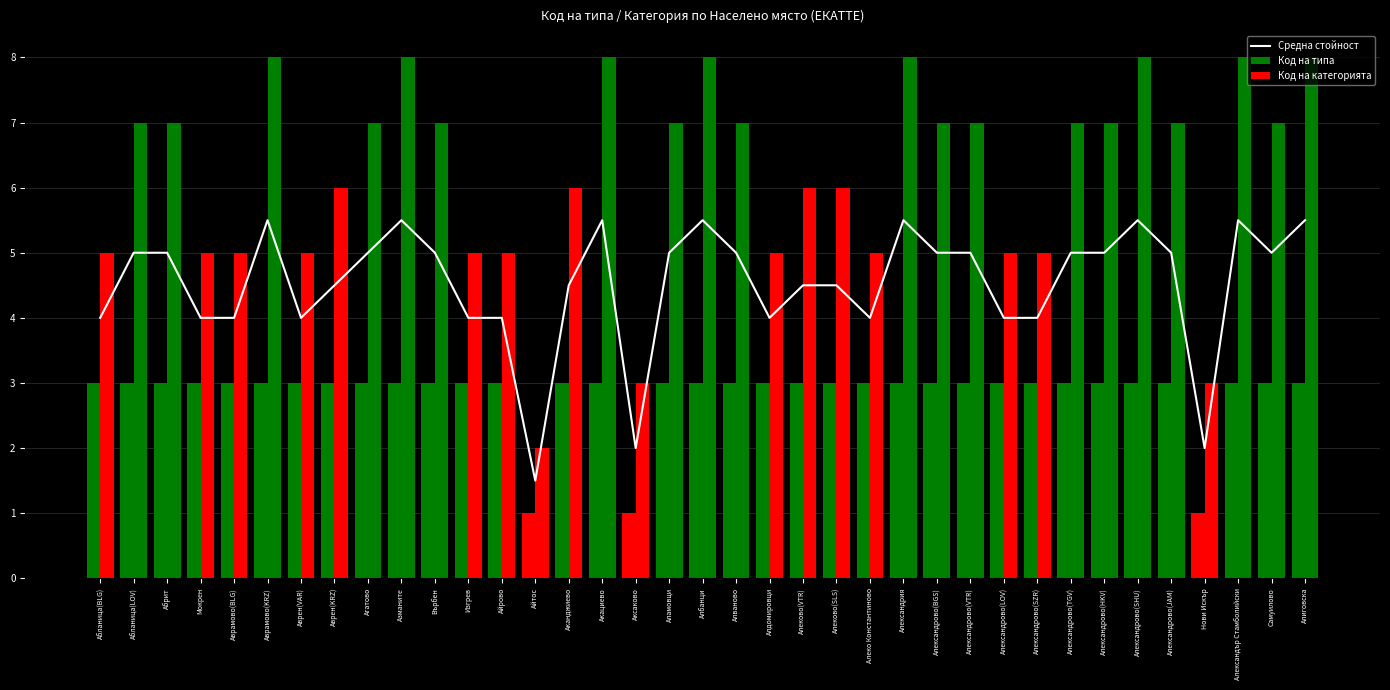

Are the bars horizontal?

No